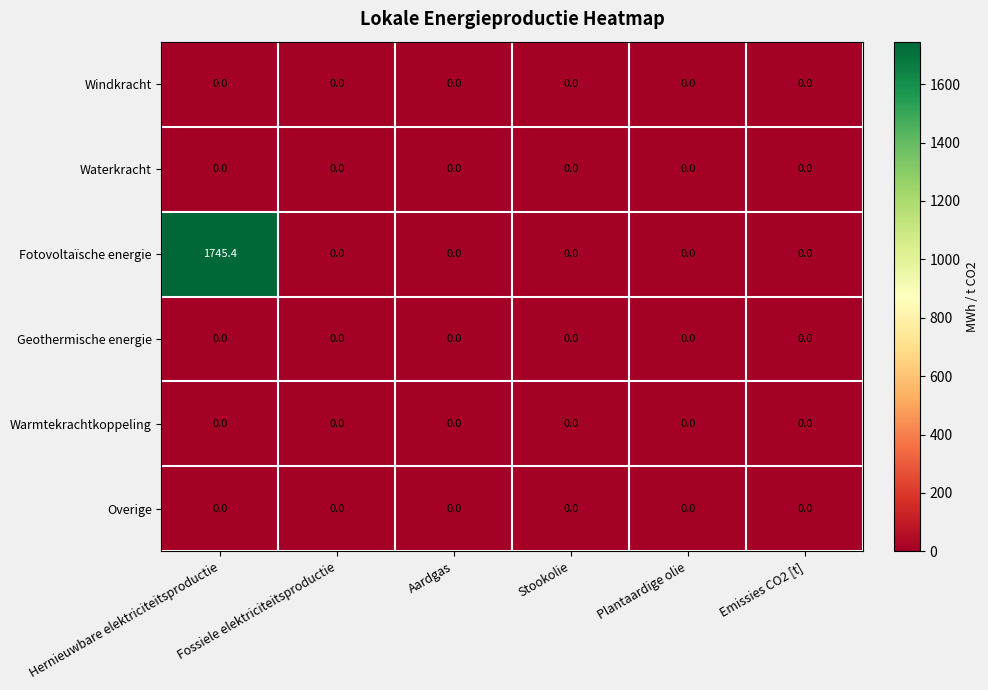

Is it true that Fotovoltaïsche energie equals 0.0 at Aardgas?

True